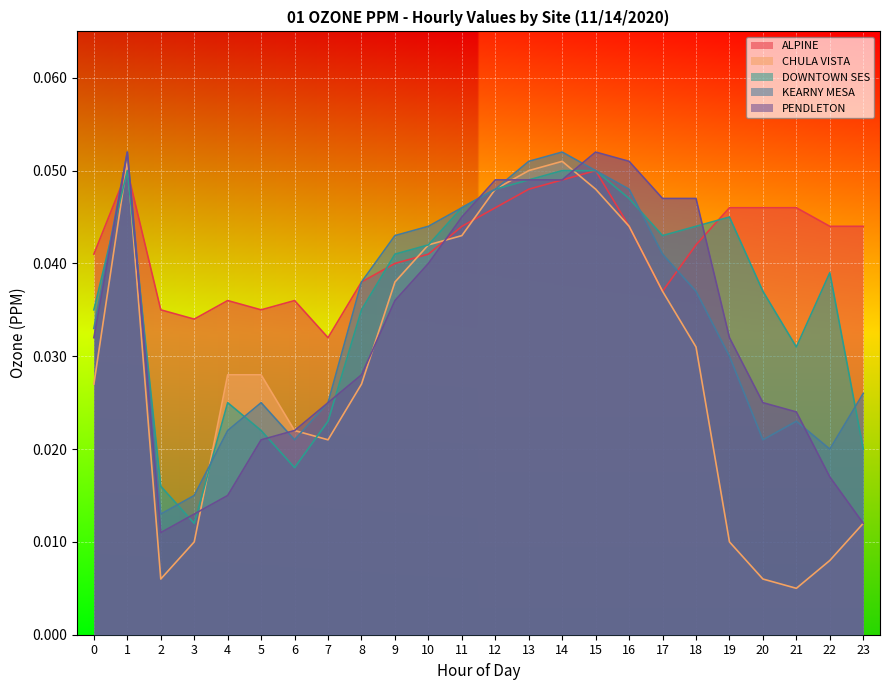

Which series has the largest total across all categories?

ALPINE